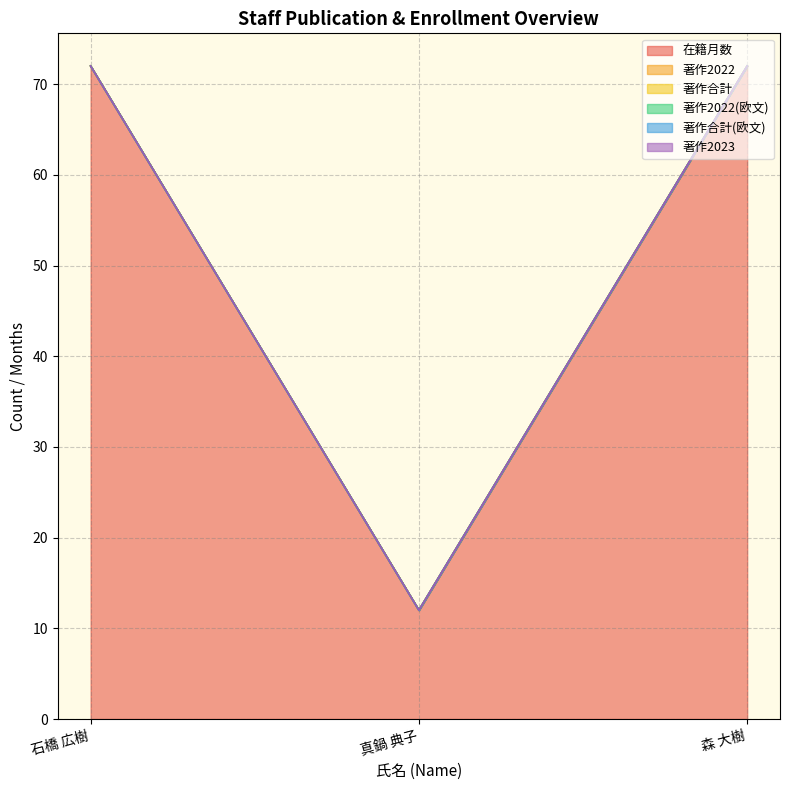

What is the difference between the highest and lowest values at 森 大樹?

72